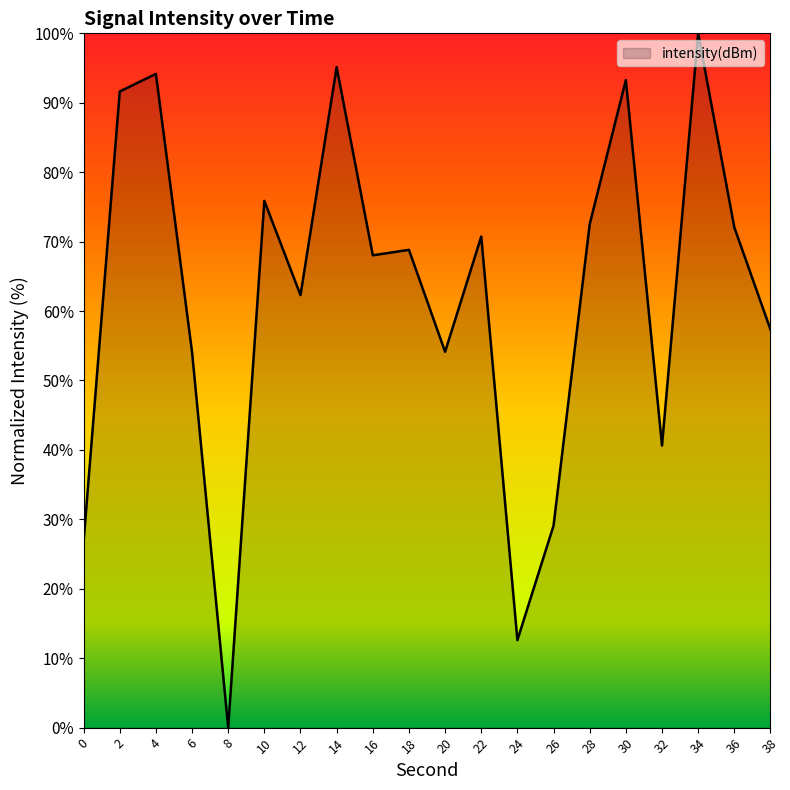

Which category has the lowest value across all series?

8